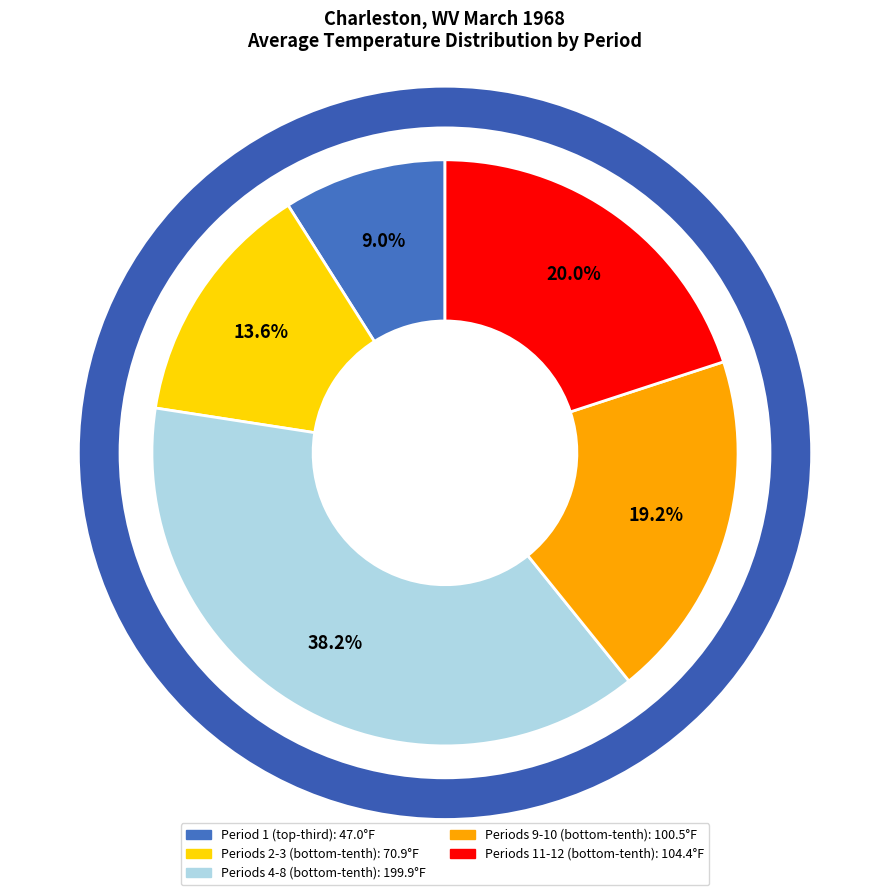

Does any single category account for the majority?

No